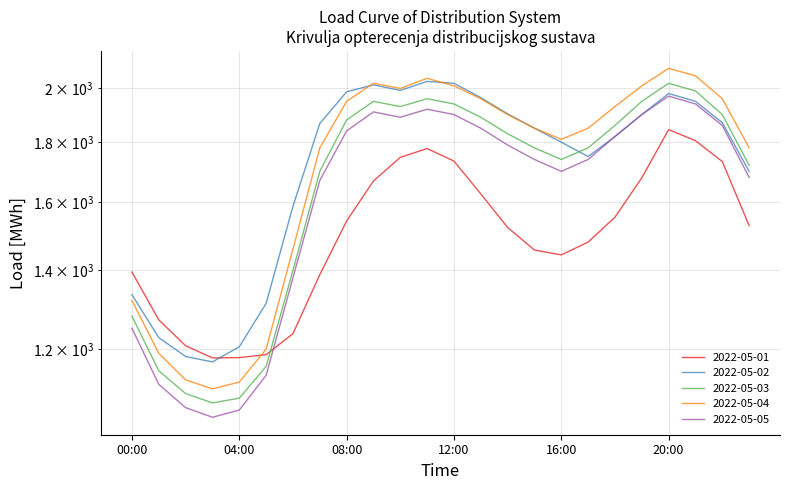

Rank the series by their maximum value, from lowest to highest.

2022-05-01, 2022-05-05, 2022-05-03, 2022-05-02, 2022-05-04